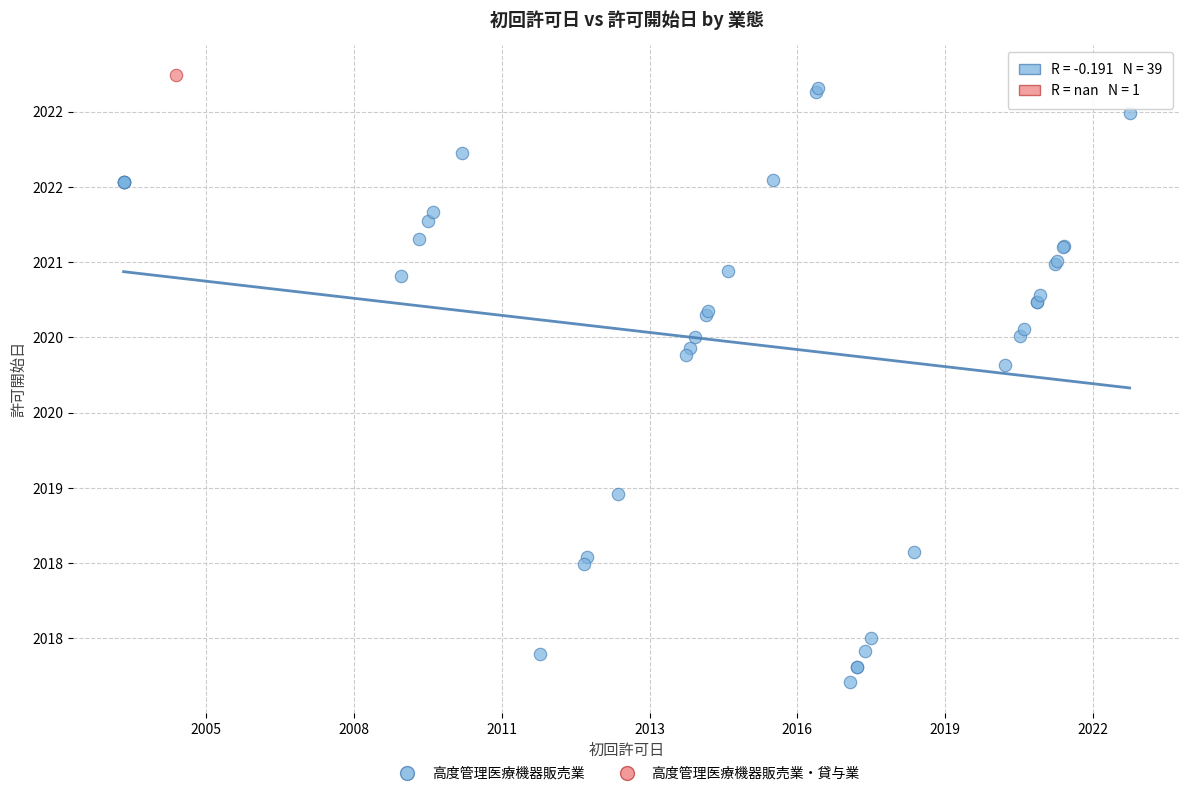

What are all the series names shown in the legend?

高度管理医療機器販売業, 高度管理医療機器販売業・貸与業